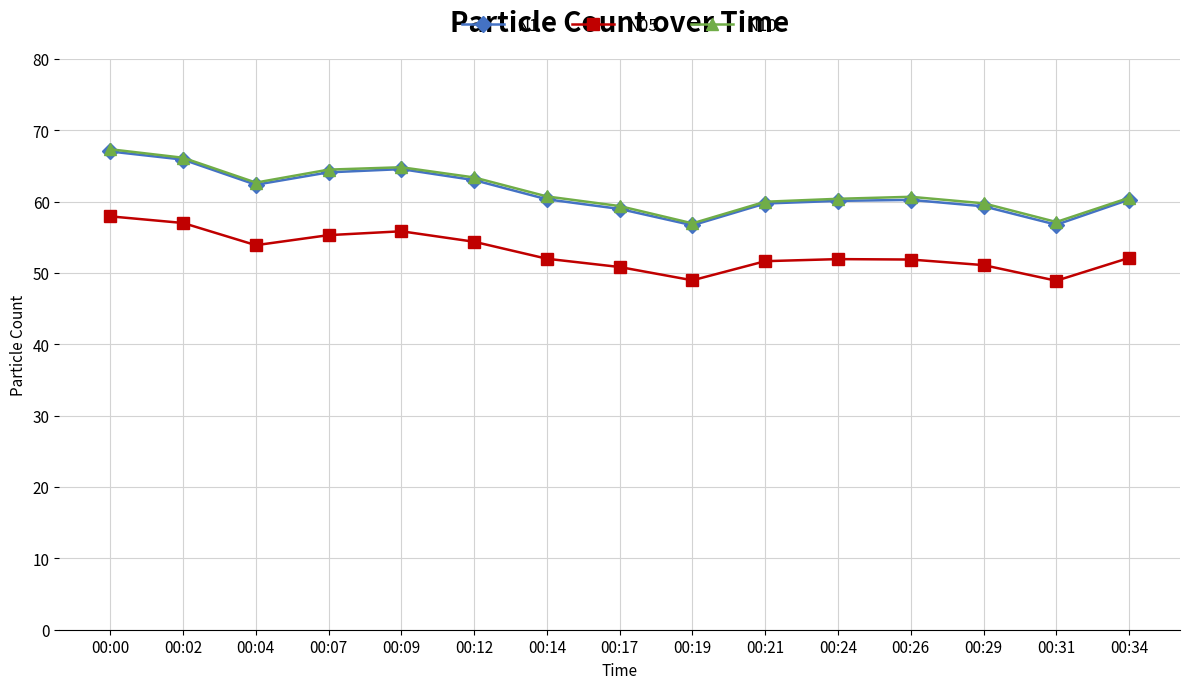

What are all the series names shown in the legend?

N1, N05, N10